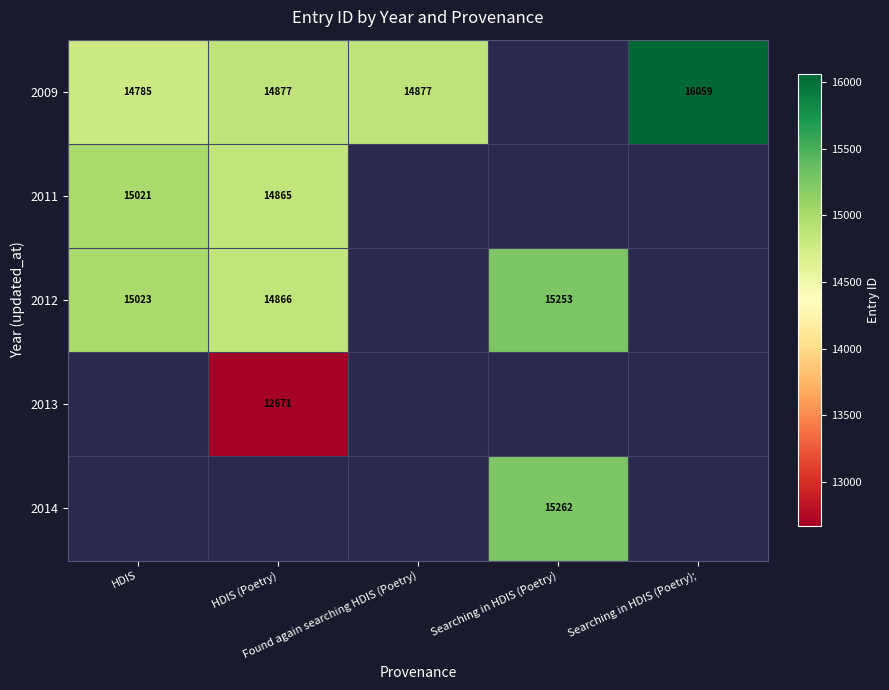

How many series are shown in this chart?

5